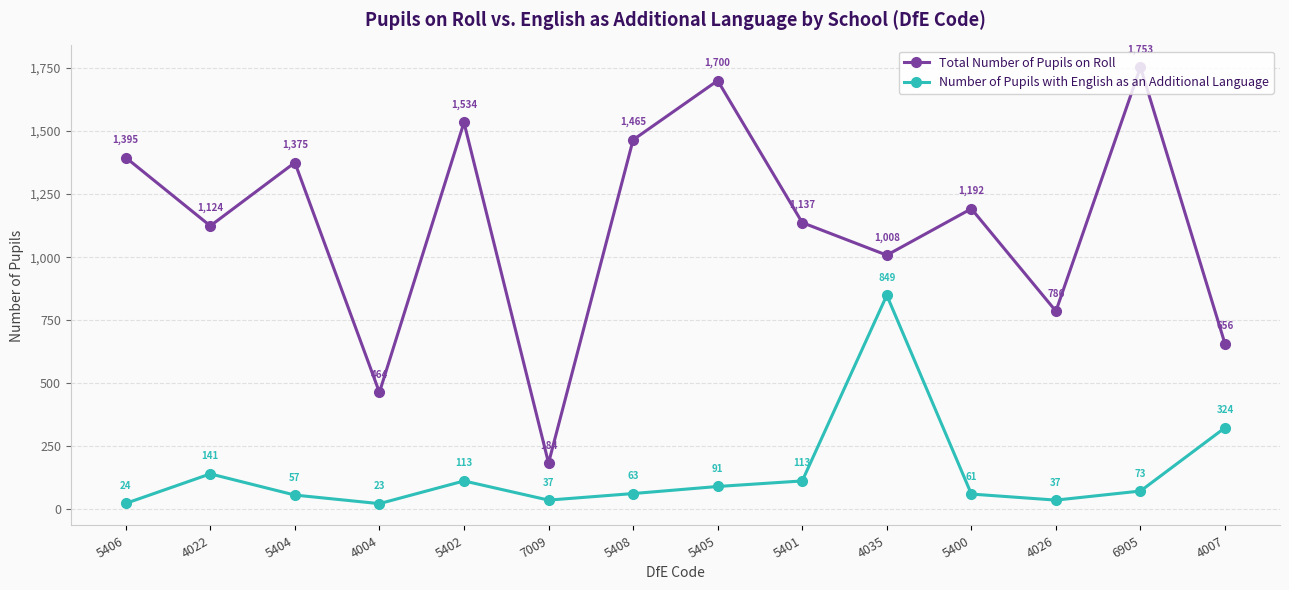

Reading left to right, extract all data points from this chart.

Total Number of Pupils on Roll: 5406=1395	4022=1124	5404=1375	4004=464	5402=1534	7009=184	5408=1465	5405=1700	5401=1137	4035=1008	5400=1192	4026=786	6905=1753	4007=656
Number of Pupils with English as an Additional Language: 5406=24	4022=141	5404=57	4004=23	5402=113	7009=37	5408=63	5405=91	5401=113	4035=849	5400=61	4026=37	6905=73	4007=324